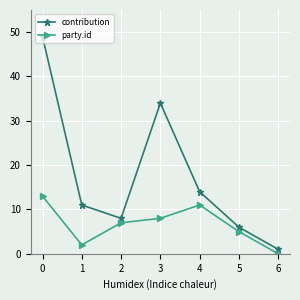

Is it true that party.id equals 6 at 6?

False